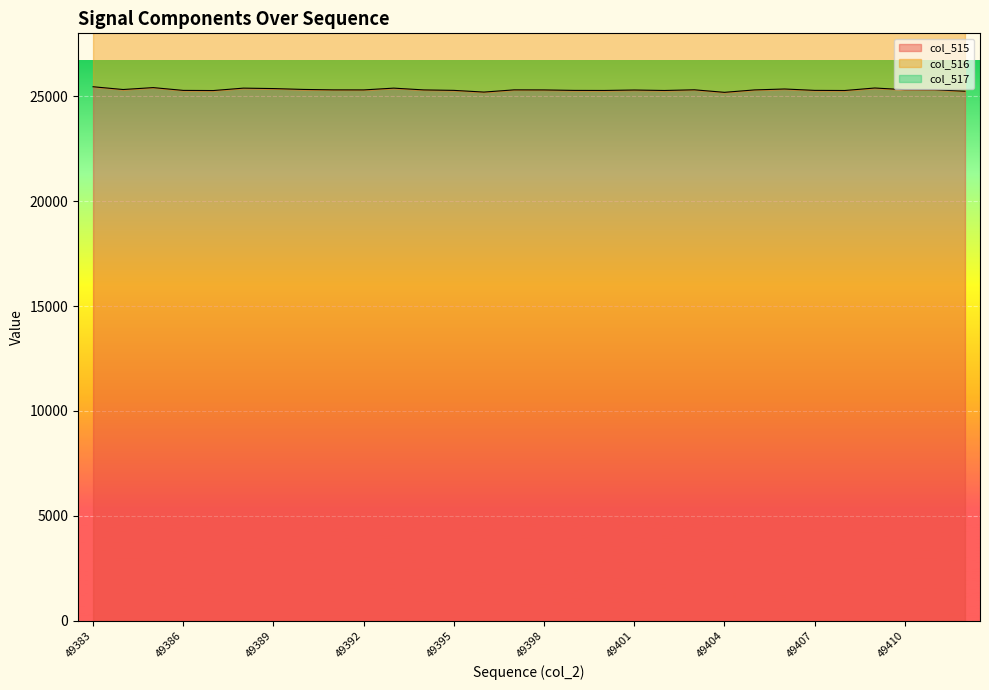

At which category does col_515 reach its first local peak?

49385